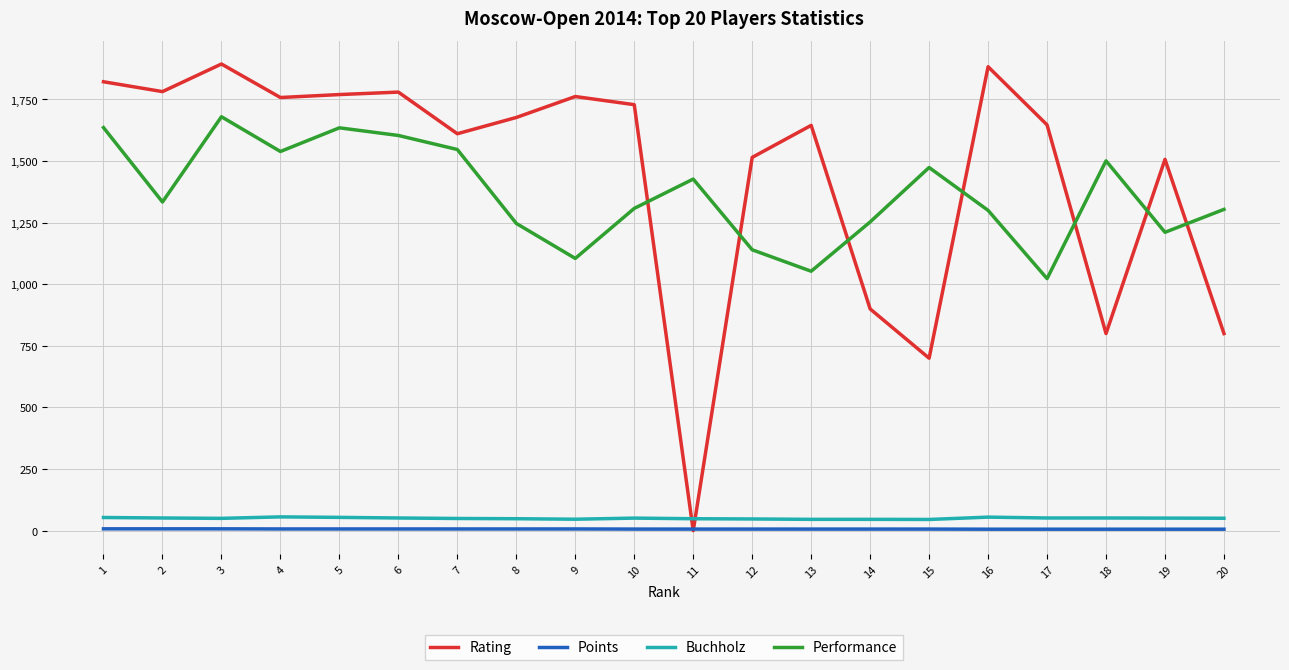

True or false: Buchholz and Performance cross at least once.

False